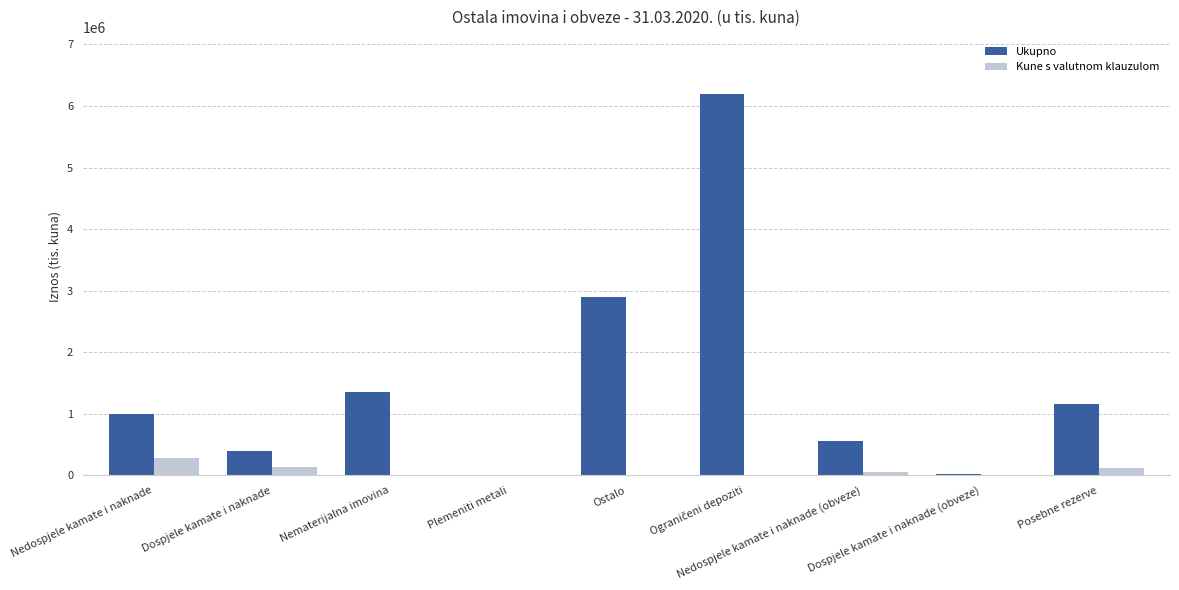

Which series has the largest total across all categories?

Ukupno